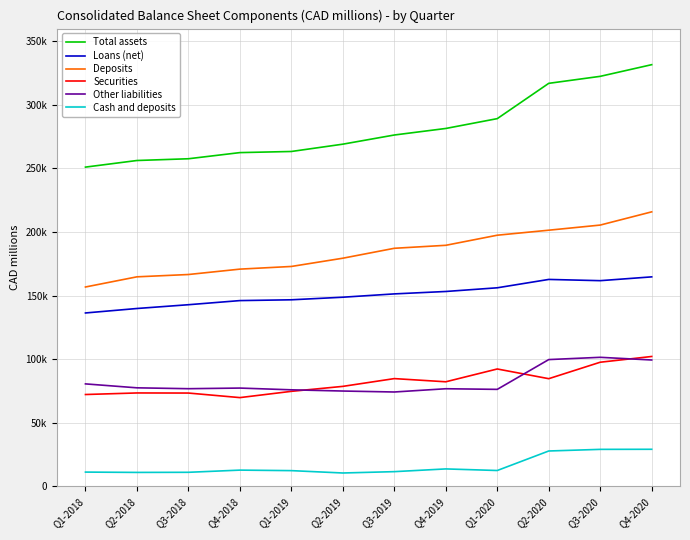

Rank the categories by Securities value from lowest to highest.

Q4-2018, Q1-2018, Q3-2018, Q2-2018, Q1-2019, Q2-2019, Q4-2019, Q2-2020, Q3-2019, Q1-2020, Q3-2020, Q4-2020